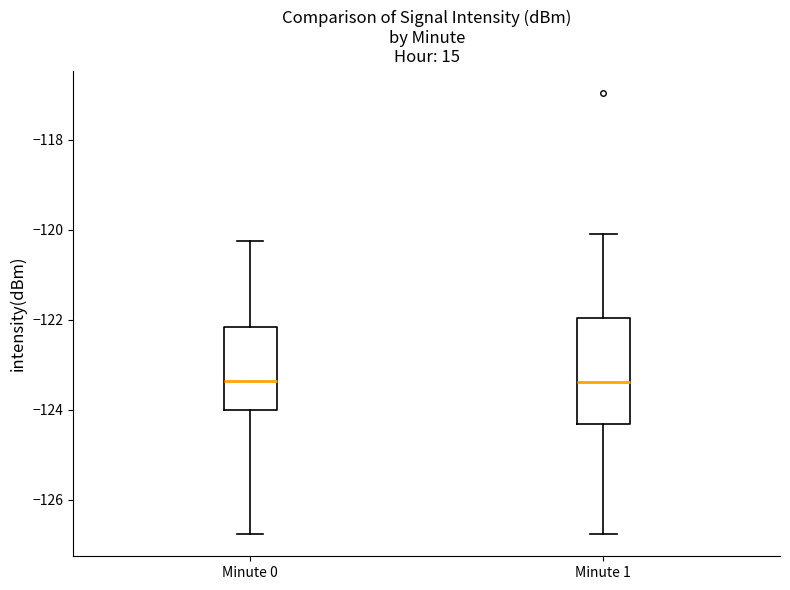

Comparing the boxes themselves (not the whiskers), which one is the tallest?

Minute 1